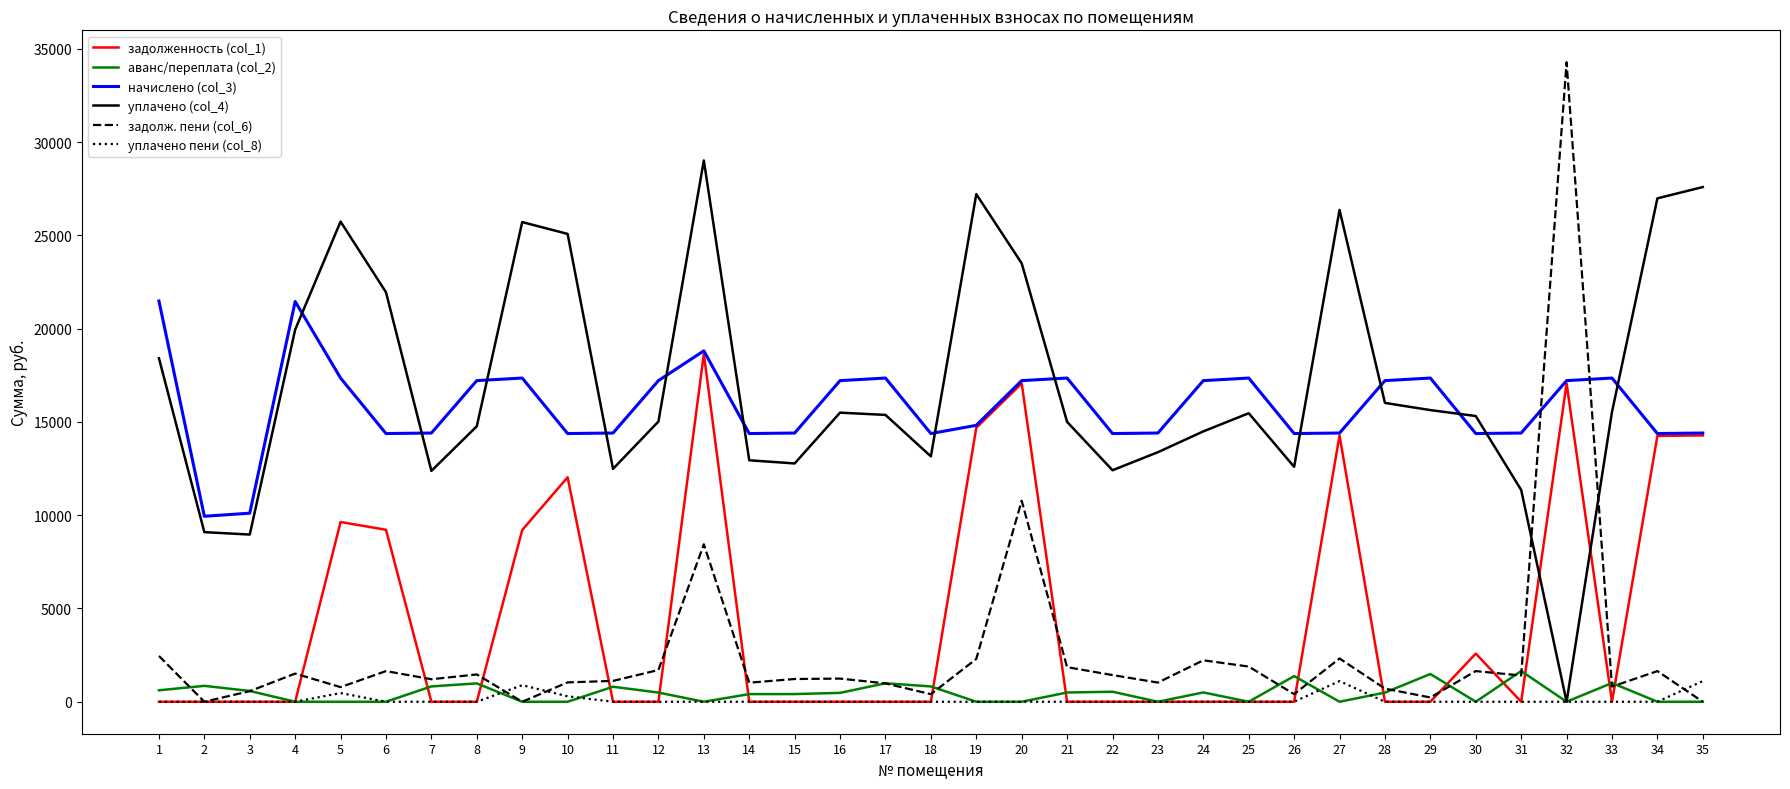

At which label does начислено (col_3) first exceed 14819?

1